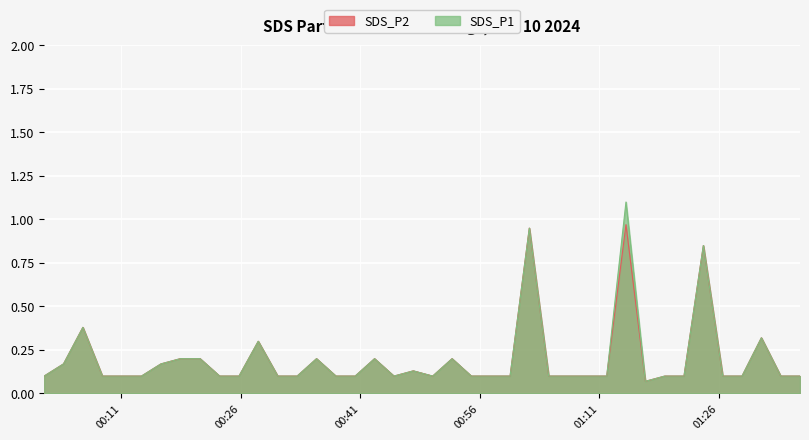

In SDS_P2, how many points are lower than both neighbors (excluding endpoints)?

3